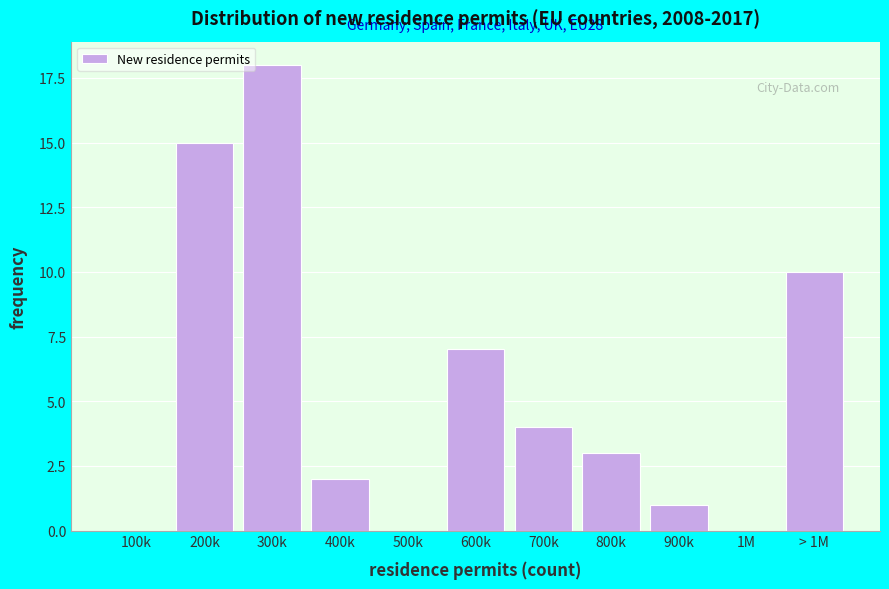

Reading right to left, list all the values displayed in this chart.

> 1M=10	1M=0	900k=1	800k=3	700k=4	600k=7	500k=0	400k=2	300k=18	200k=15	100k=0